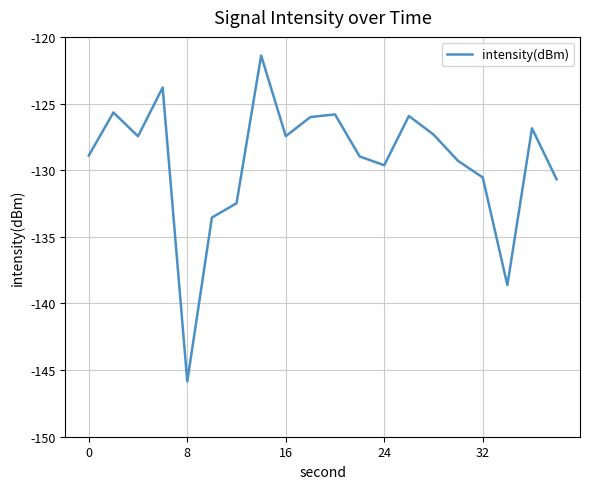

What is the difference between the maximum and minimum values?

24.5